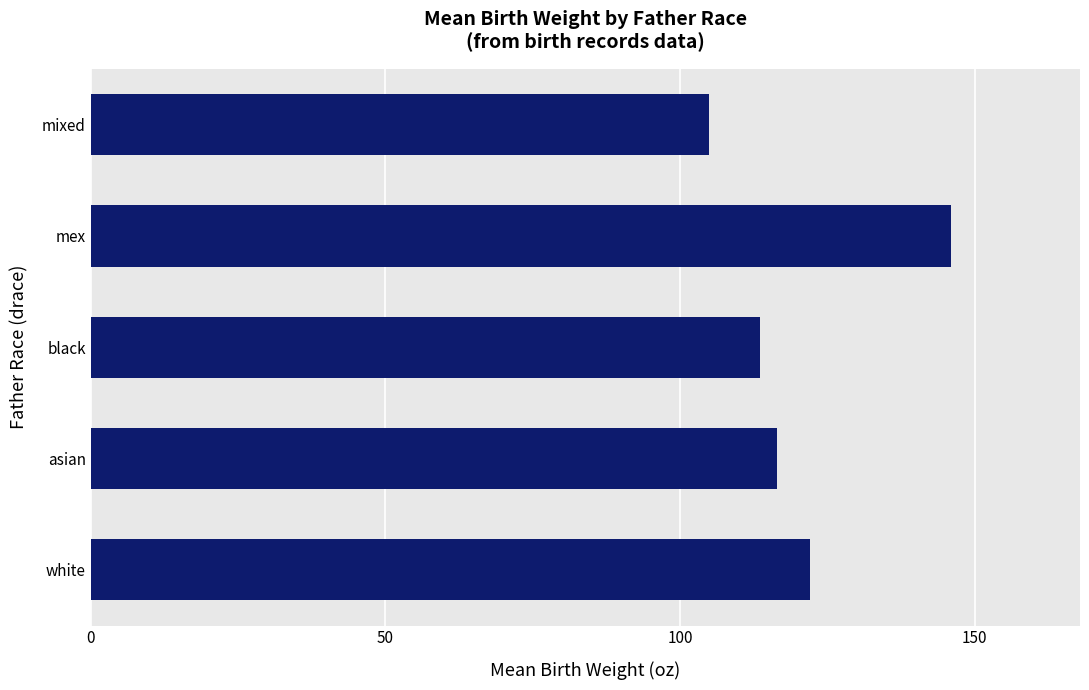

Reading bottom to top, transcribe all the data shown in this chart.

white=122.1	asian=116.5	black=113.6	mex=146.0	mixed=105.0